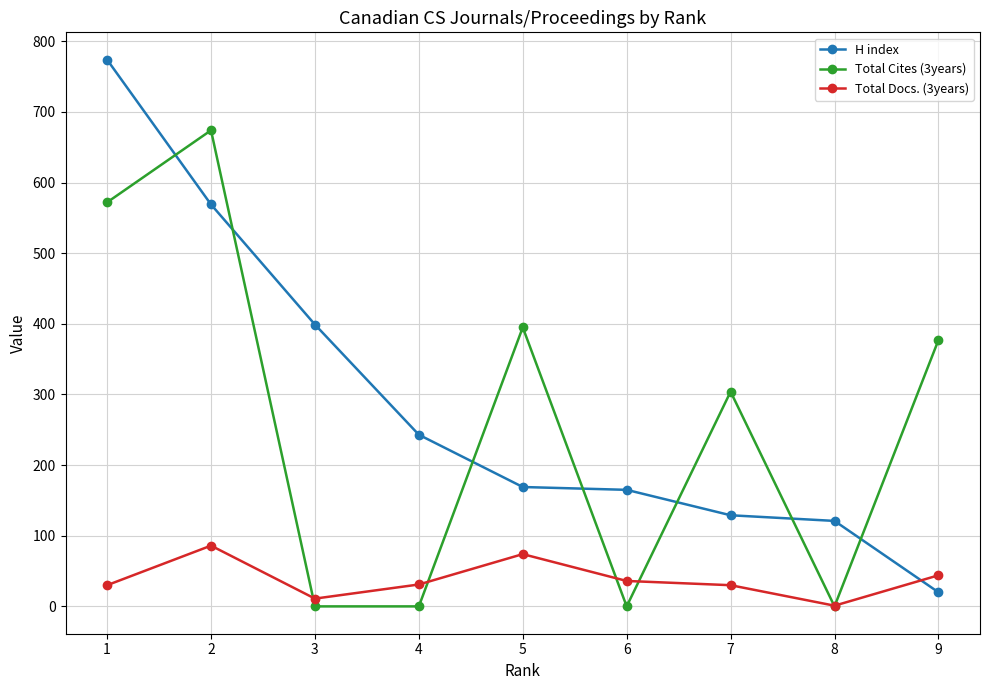

What is the value of the H index point at the 5th from the left?

169